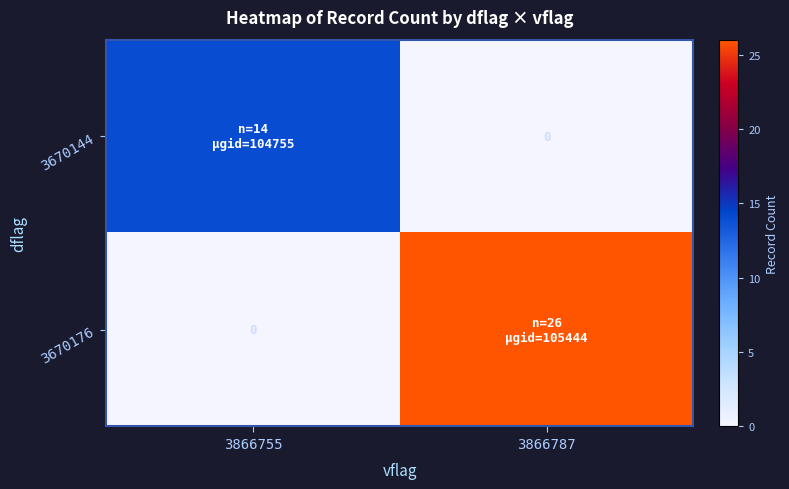

Which series has the widest spread of values?

3670176